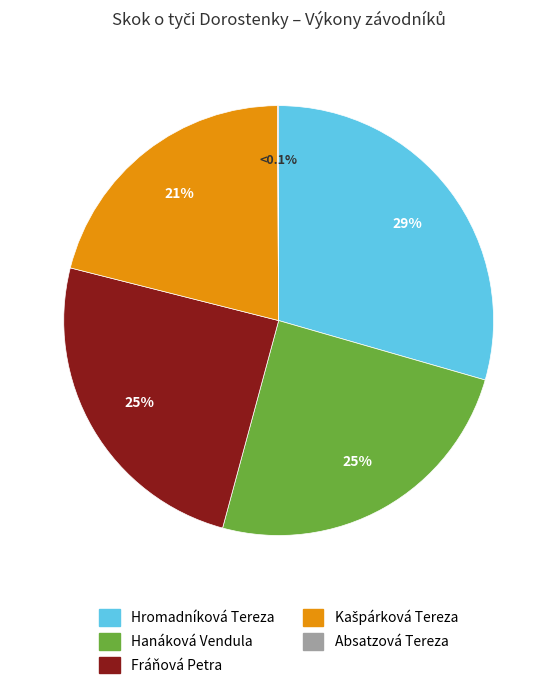

Approximately how many times larger is the value at Hanáková Vendula compared to Fráňová Petra?

1.0